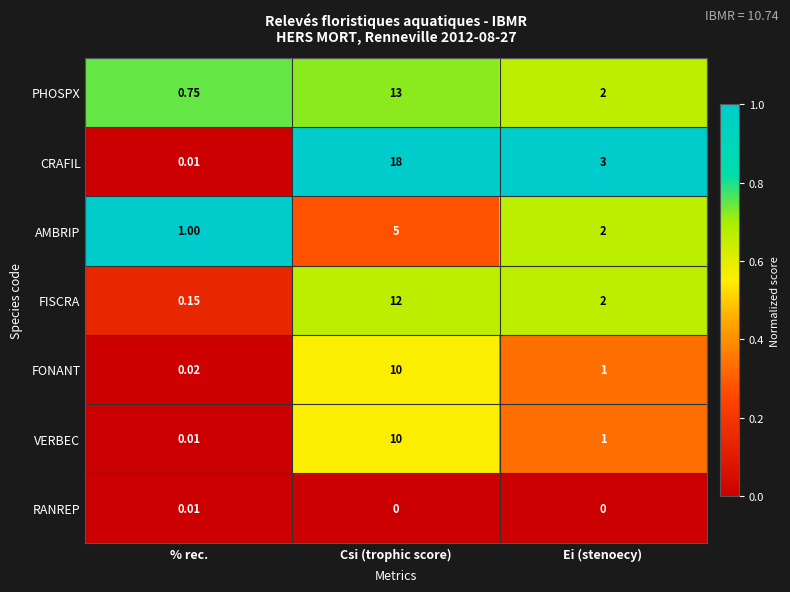

How many series are shown in this chart?

7